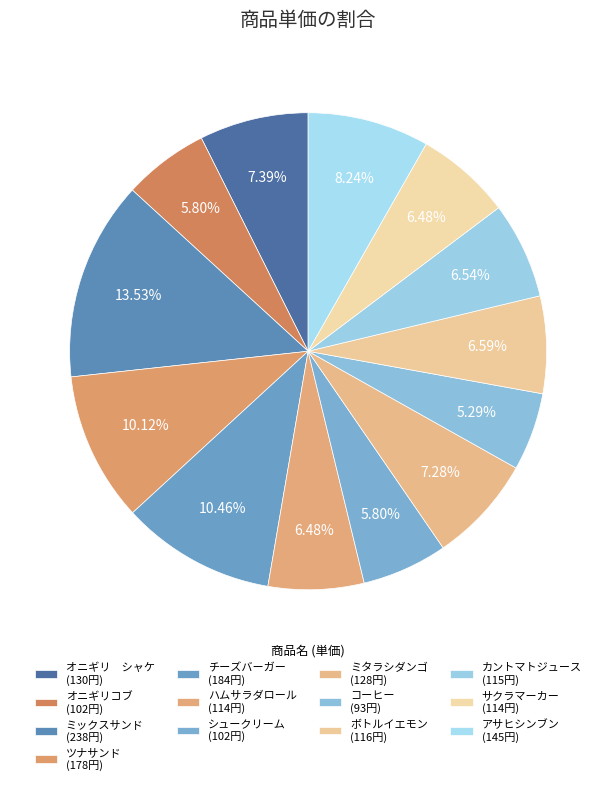

To the nearest percent, what is the combined percentage of サクラマーカー and チーズバーガー?

17%